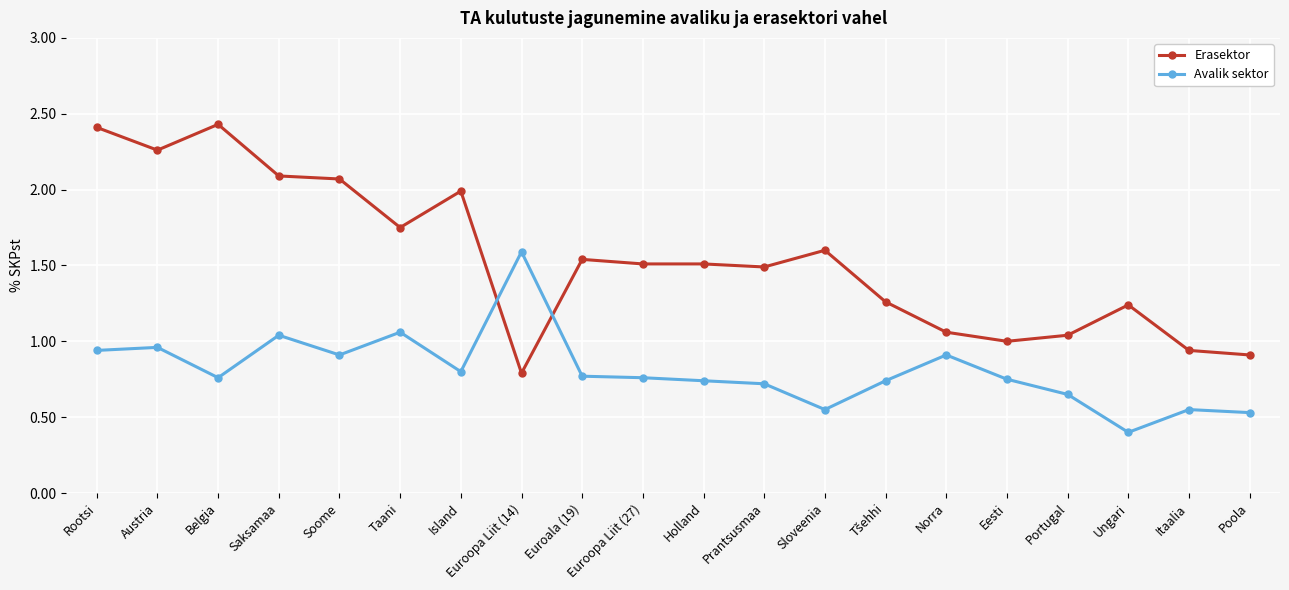

What are all the series names shown in the legend?

Erasektor, Avalik sektor